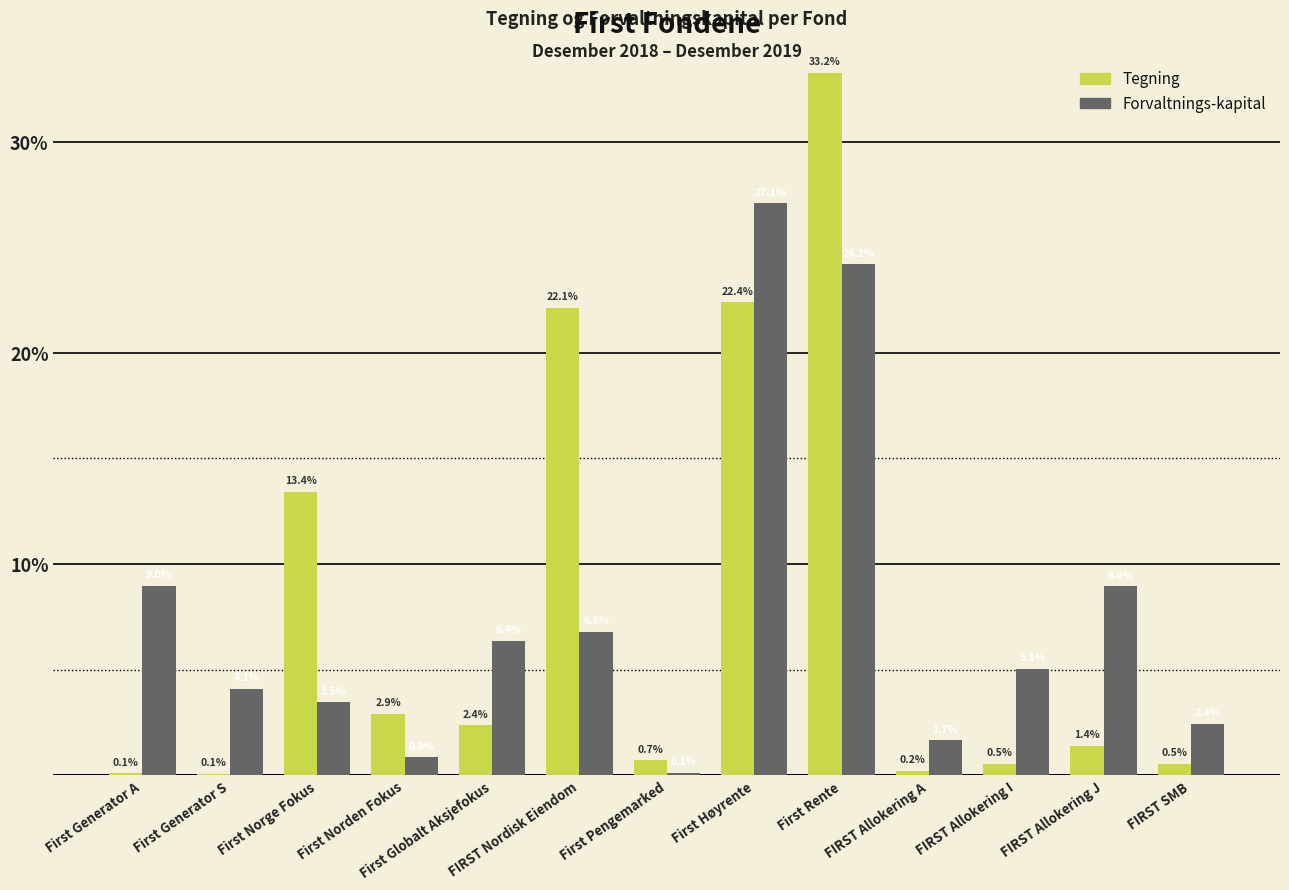

Are the bars grouped side by side (vs. stacked)?

Yes